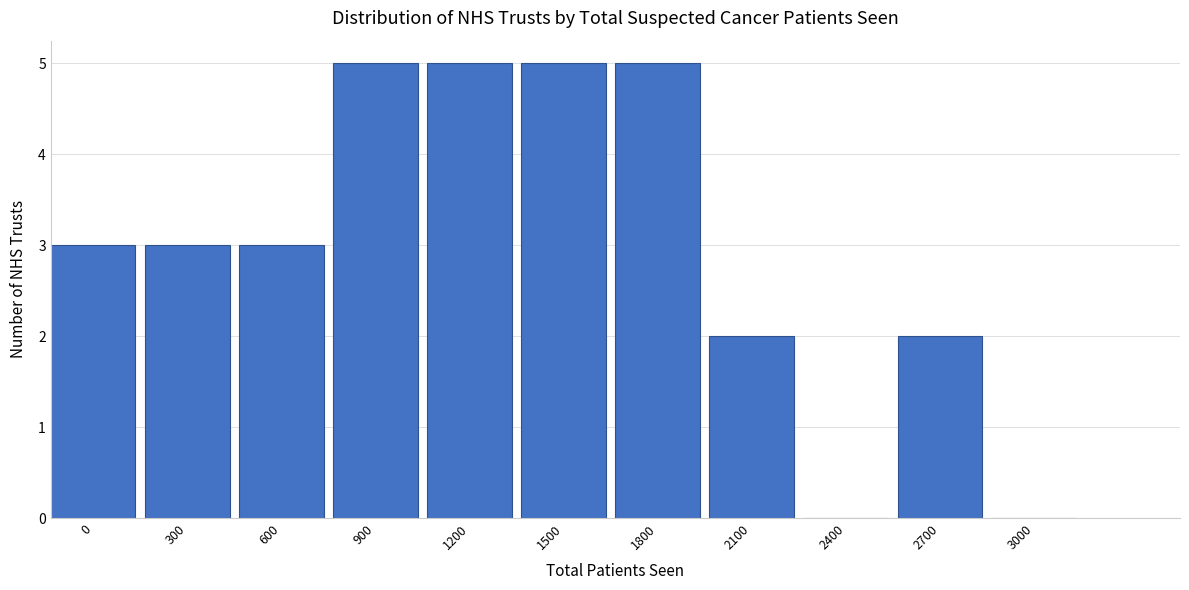

Reading right to left, list all the values displayed in this chart.

3000=0	2700=2	2400=0	2100=2	1800=5	1500=5	1200=5	900=5	600=3	300=3	0=3